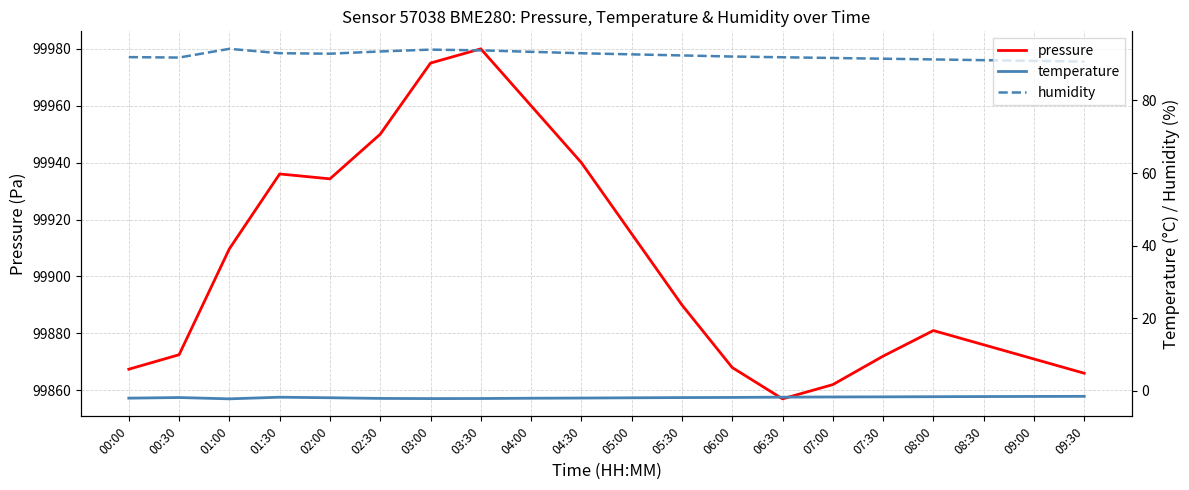

Reading left to right, what are all the values shown in this chart?

pressure: 00:00=99867.4	00:30=99872.5	01:00=99909.7	01:30=99936.0	02:00=99934.3	02:30=99950.0	03:00=99975.0	03:30=99980.0	04:00=99960.0	04:30=99940.0	05:00=99915.0	05:30=99890.0	06:00=99868.0	06:30=99857.0	07:00=99862.0	07:30=99872.0	08:00=99881.0	08:30=99876.0	09:00=99871.0	09:30=99866.0
temperature: 00:00=-2.0	00:30=-1.8	01:00=-2.2	01:30=-1.7	02:00=-1.9	02:30=-2.0	03:00=-2.1	03:30=-2.1	04:00=-2.0	04:30=-1.9	05:00=-1.9	05:30=-1.8	06:00=-1.8	06:30=-1.7	07:00=-1.6	07:30=-1.6	08:00=-1.6	08:30=-1.5	09:00=-1.5	09:30=-1.5
humidity: 00:00=91.9	00:30=91.8	01:00=94.2	01:30=93.0	02:00=92.9	02:30=93.5	03:00=94.0	03:30=93.8	04:00=93.4	04:30=93.0	05:00=92.7	05:30=92.4	06:00=92.1	06:30=91.9	07:00=91.7	07:30=91.5	08:00=91.3	08:30=91.1	09:00=90.9	09:30=90.7